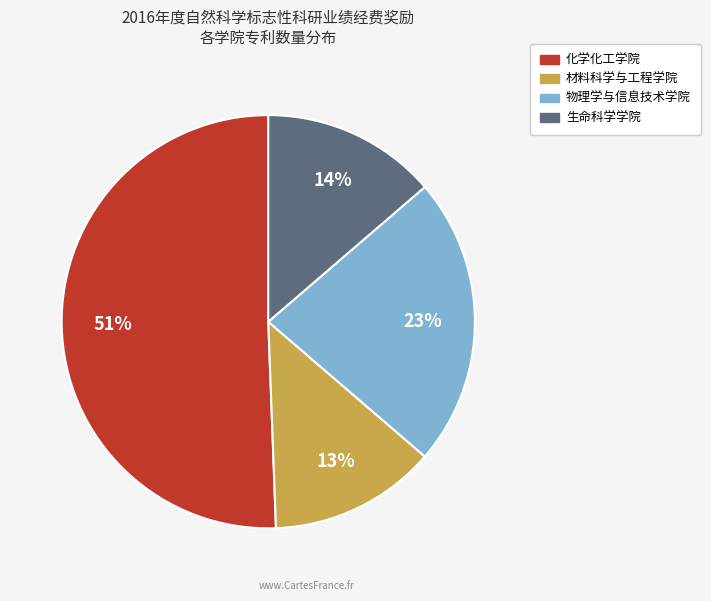

To the nearest percent, what percentage of the pie is 物理学与信息技术学院?

23%